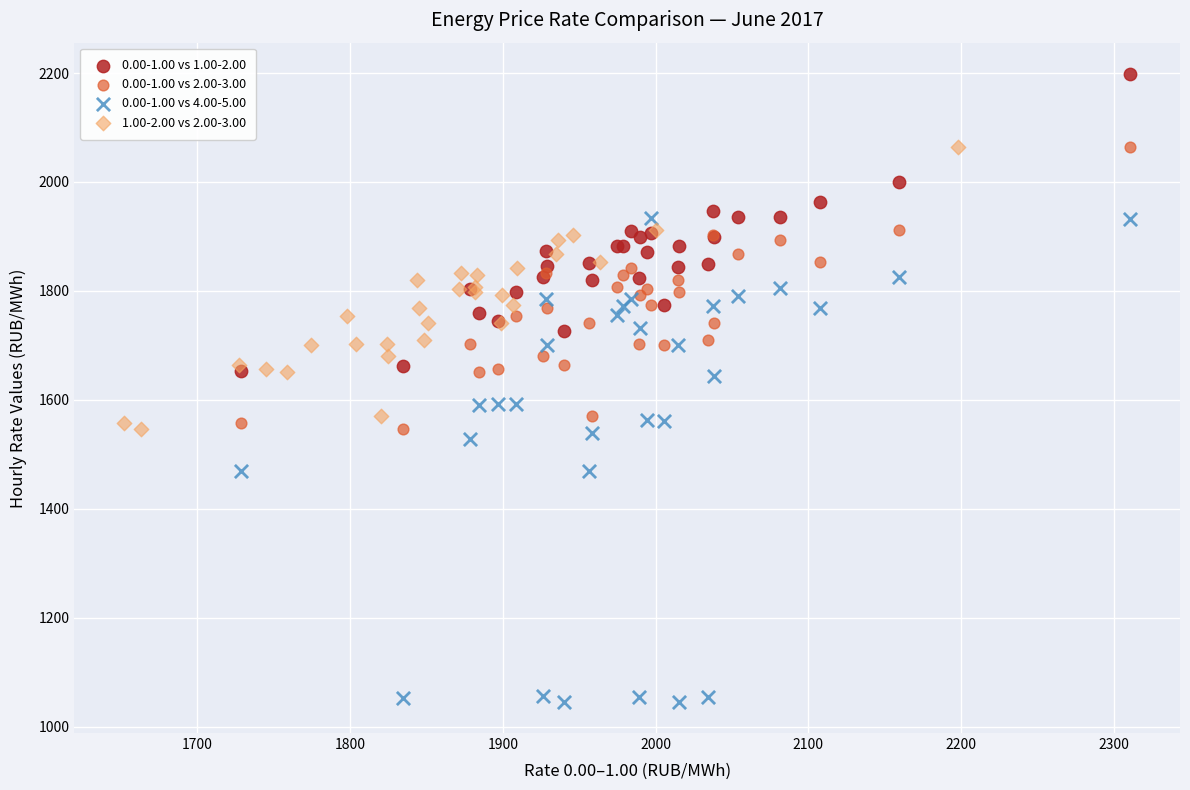

What are all the series names shown in the legend?

0.00-1.00 vs 1.00-2.00, 0.00-1.00 vs 2.00-3.00, 0.00-1.00 vs 4.00-5.00, 1.00-2.00 vs 2.00-3.00